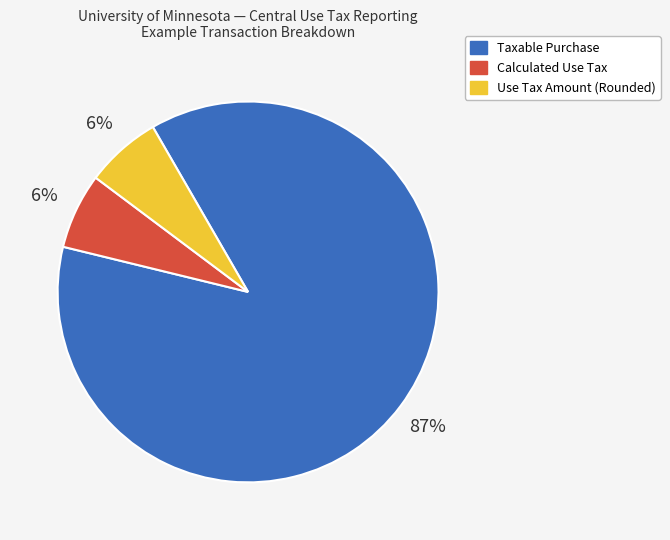

Which slice is the largest?

Taxable Purchase